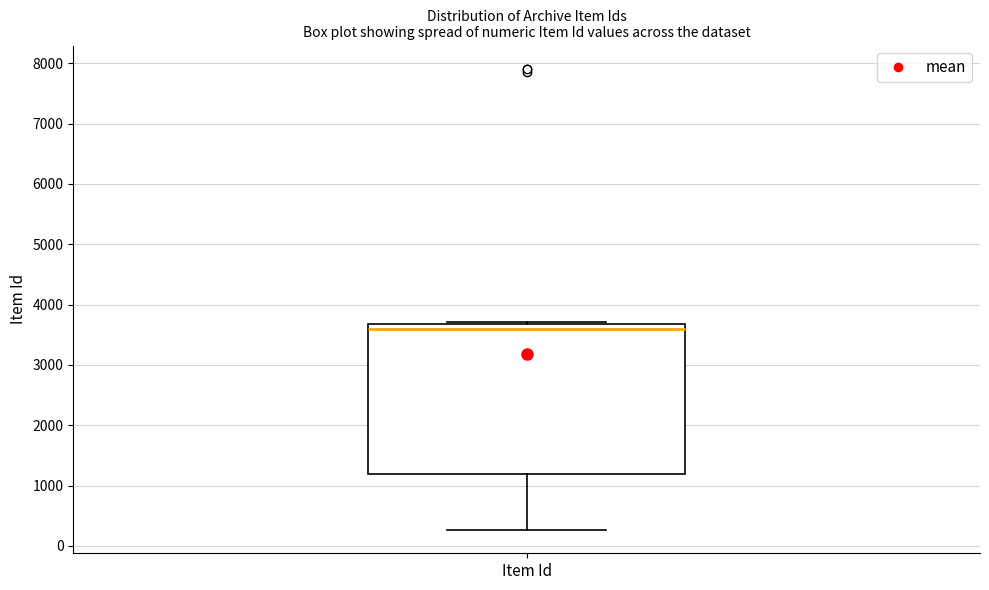

Read this box plot against the y-axis: the position of the median line, the range covered by the box, and the ends of both whiskers. The values are not printed on the chart, so give them approximately, as read against the axis.

median 3600, box 1200 to 3700, whiskers 300 to 3700 (just above the box's upper edge)